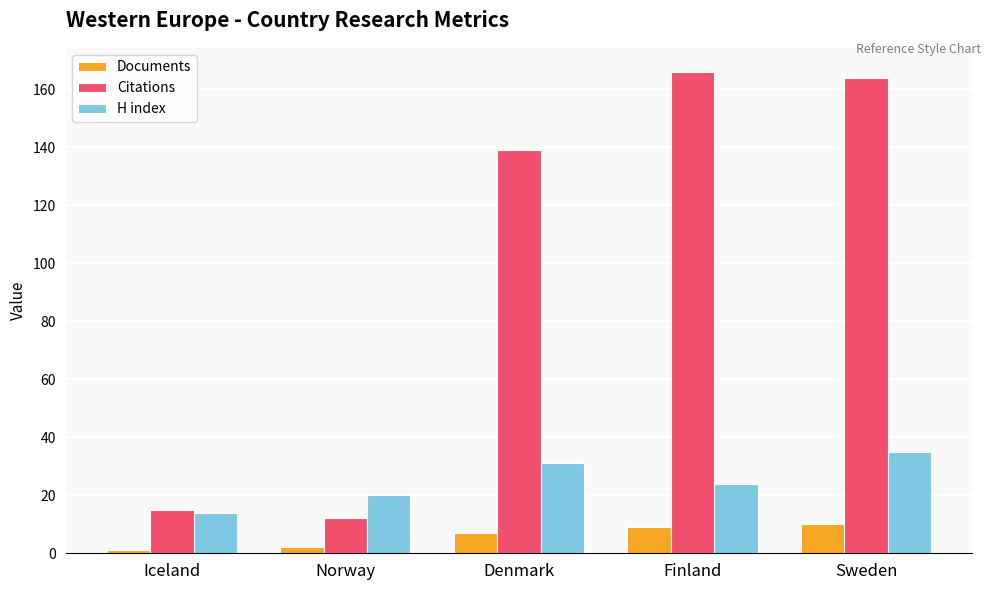

Which category has the highest value across all series?

Finland